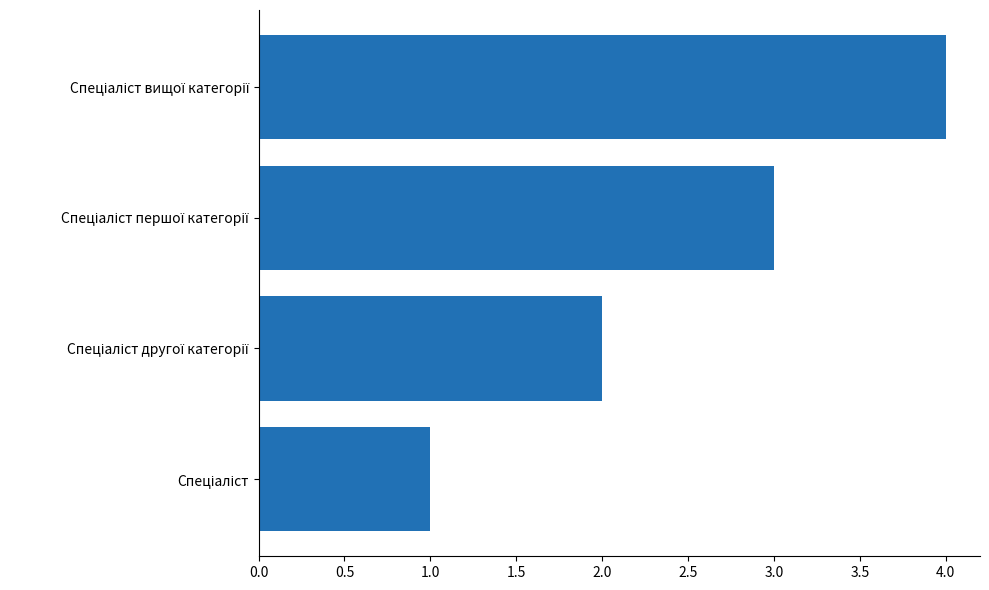

How many data points are less than 3?

2